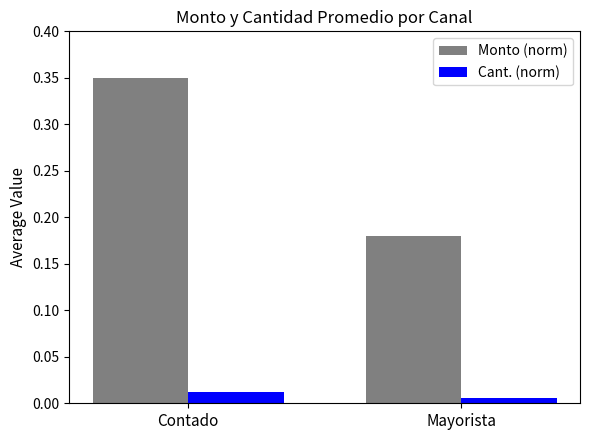

Is the value of Monto (norm) at Contado greater than the value of Cant. (norm) at Contado?

Yes